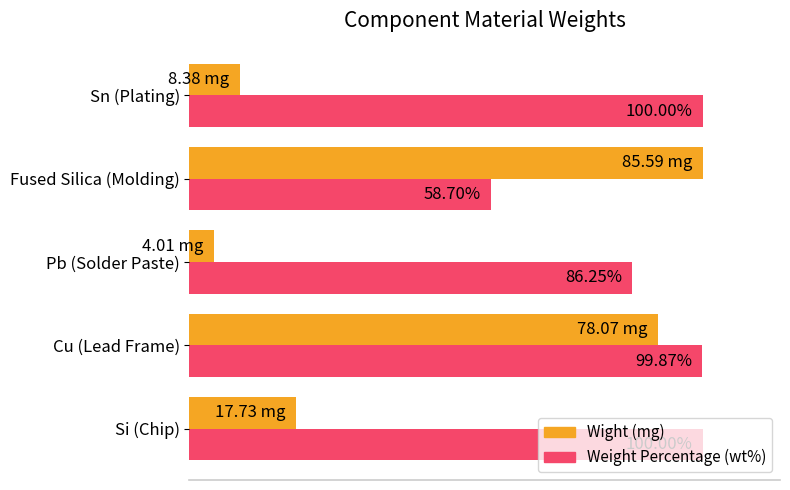

What are all the series names shown in the legend?

Wight (mg), Weight Percentage (wt%)